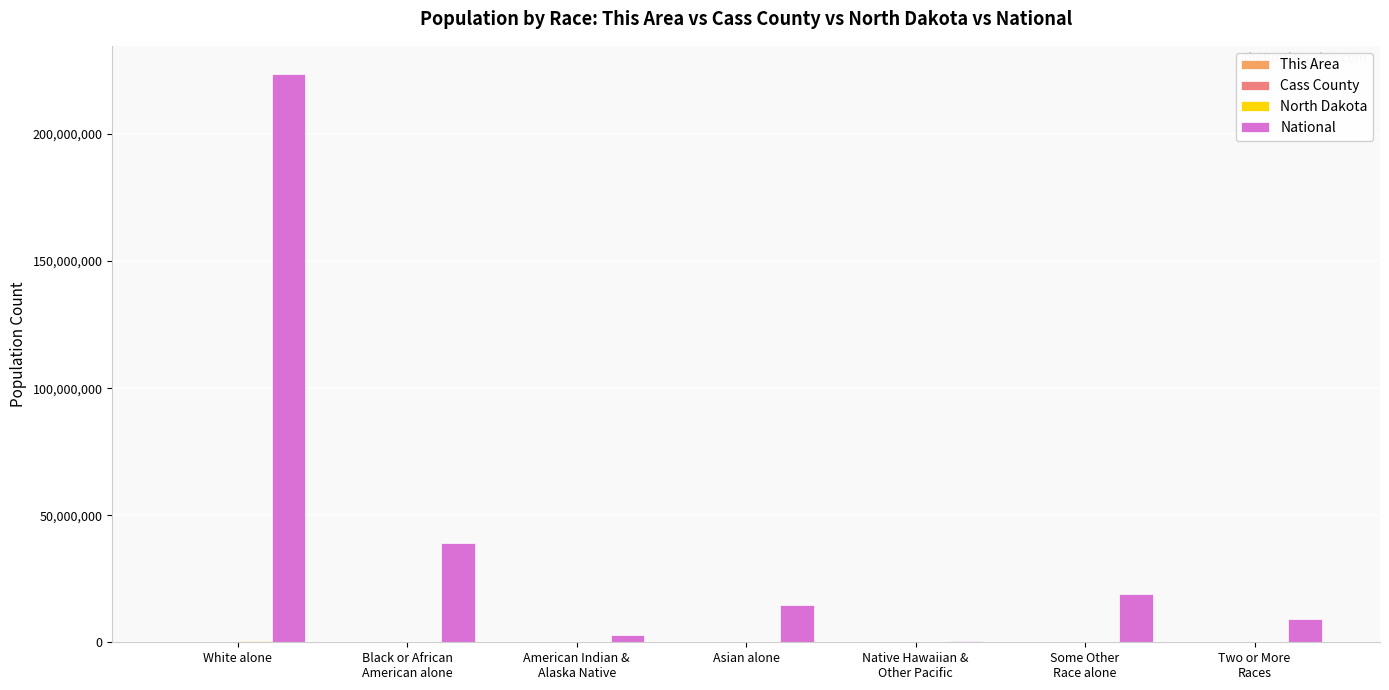

At which category is the sum across all series the highest?

White alone